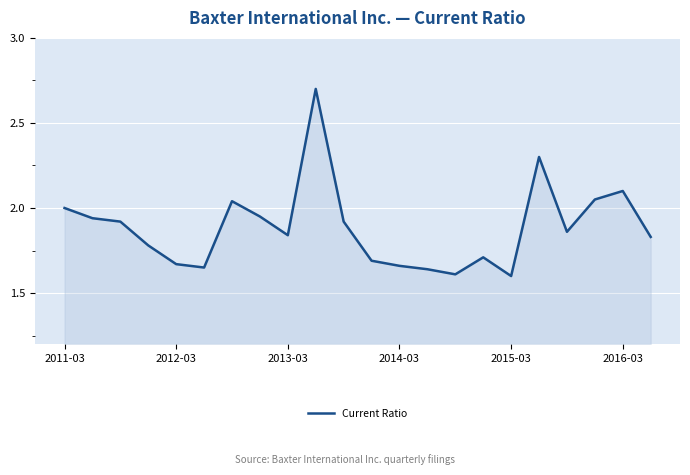

What is the difference between the maximum and minimum values?

1.1